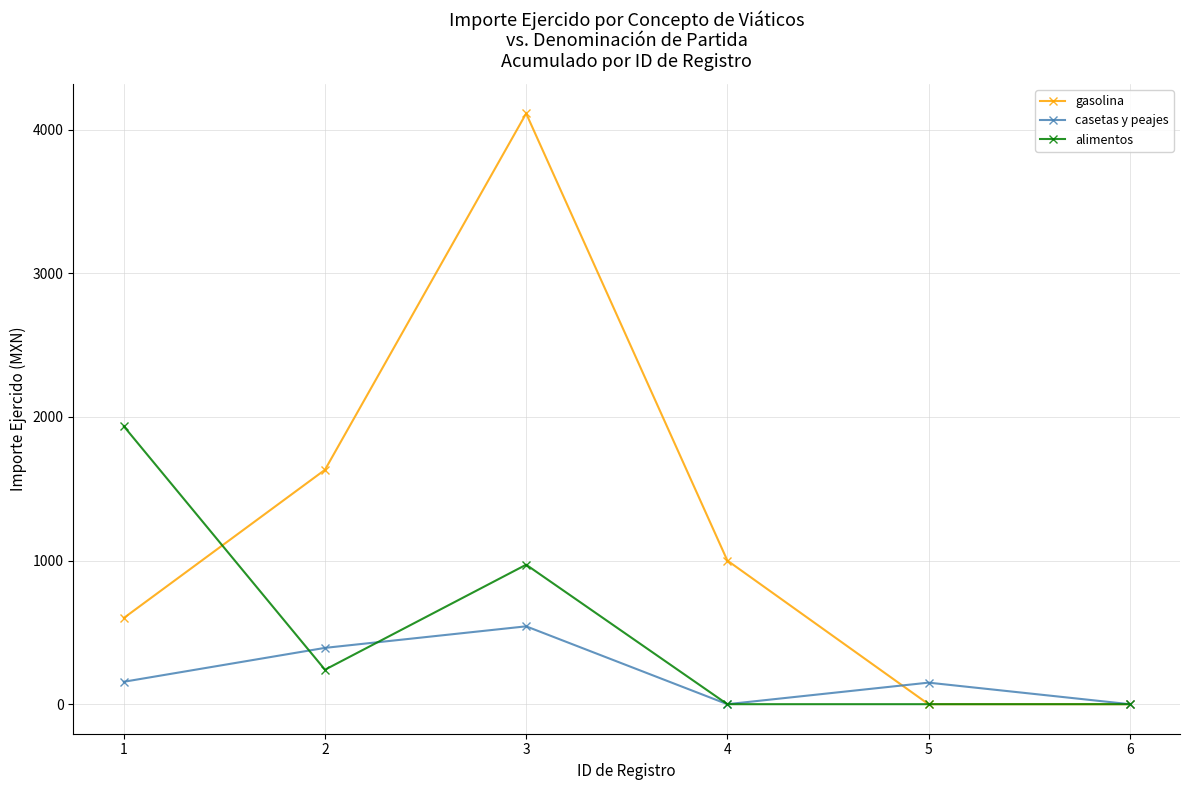

Count the number of categories in the chart.

6